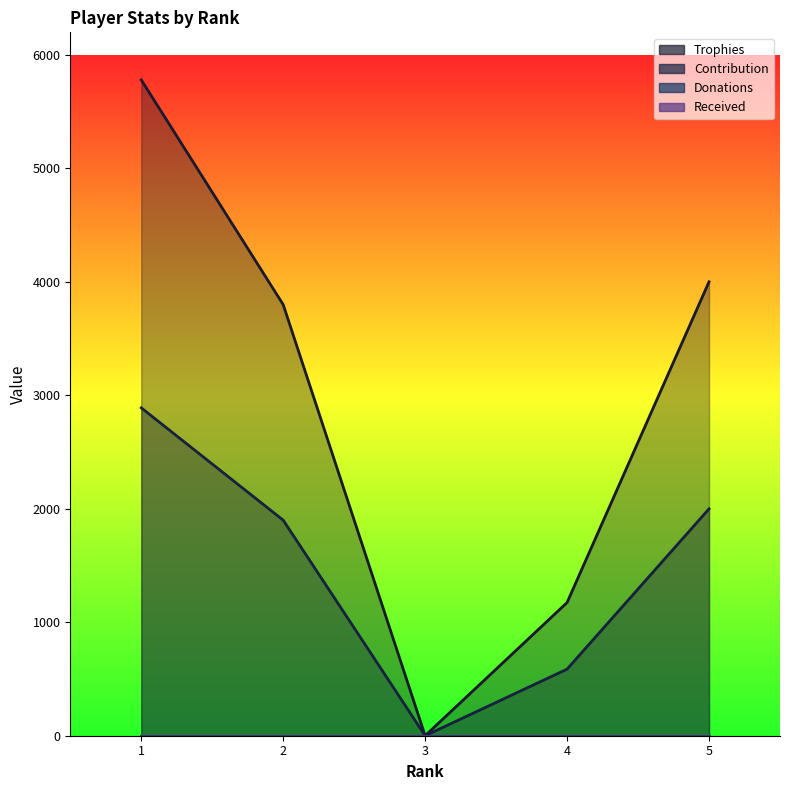

True or false: Contribution and Trophies cross at least once.

False